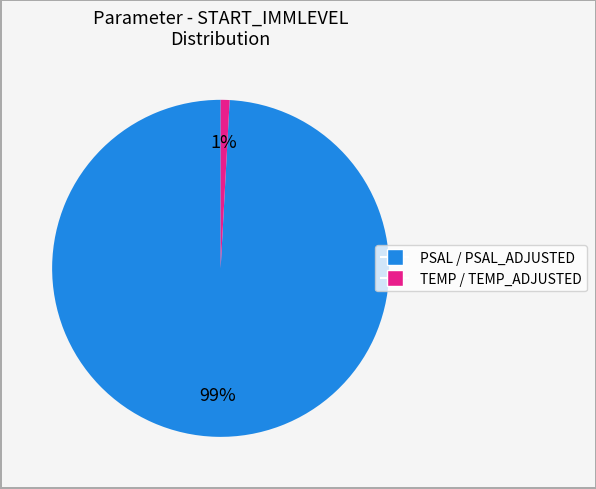

To the nearest percent, what is the average slice percentage?

50%